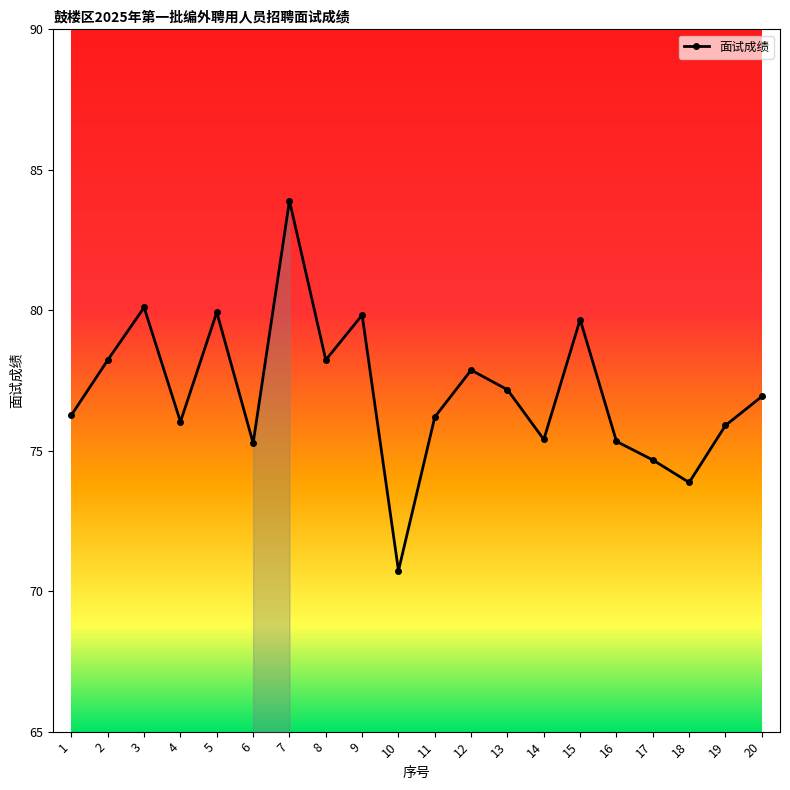

What is the difference between the values at 16 and 4?

0.7